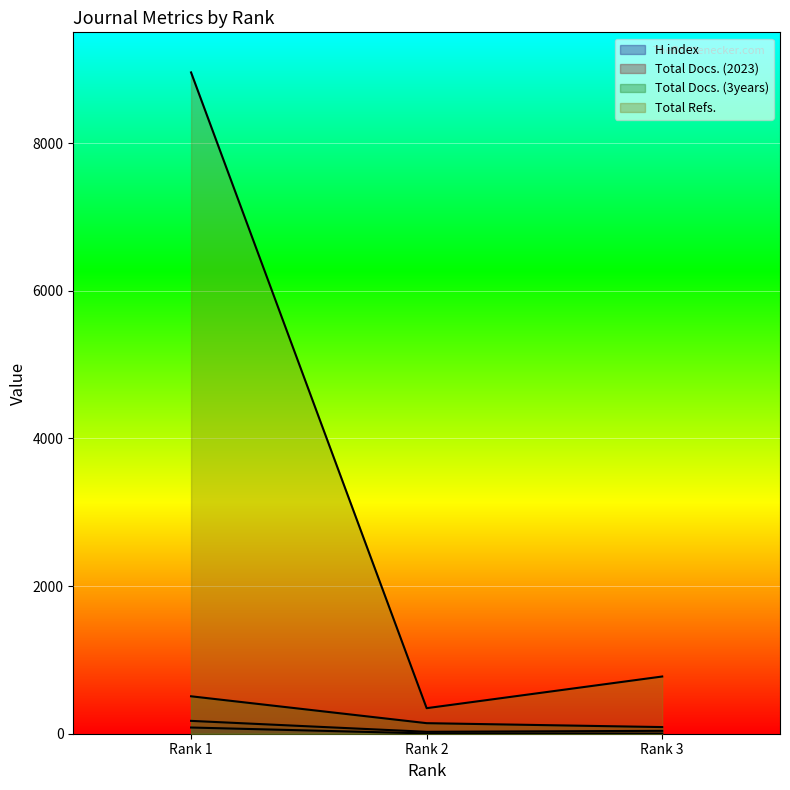

How many lines are shown in the chart?

4